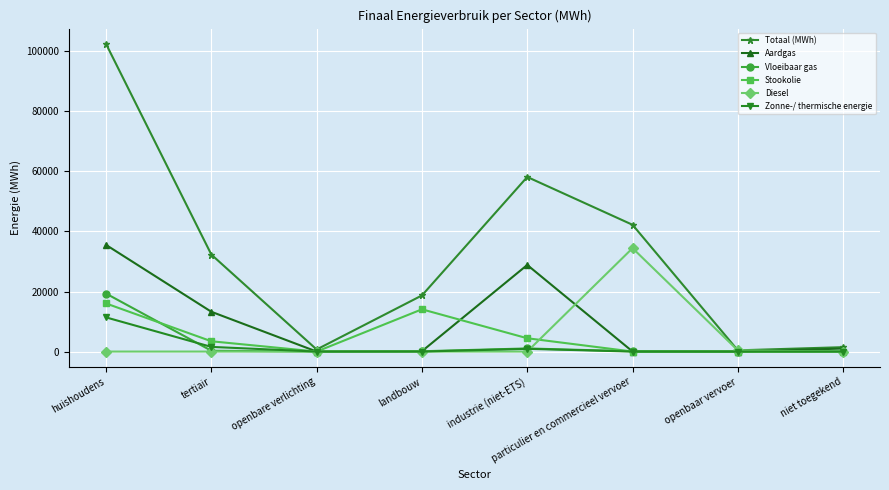

Rank the series by their maximum value, from lowest to highest.

Zonne-/ thermische energie, Stookolie, Vloeibaar gas, Diesel, Aardgas, Totaal (MWh)